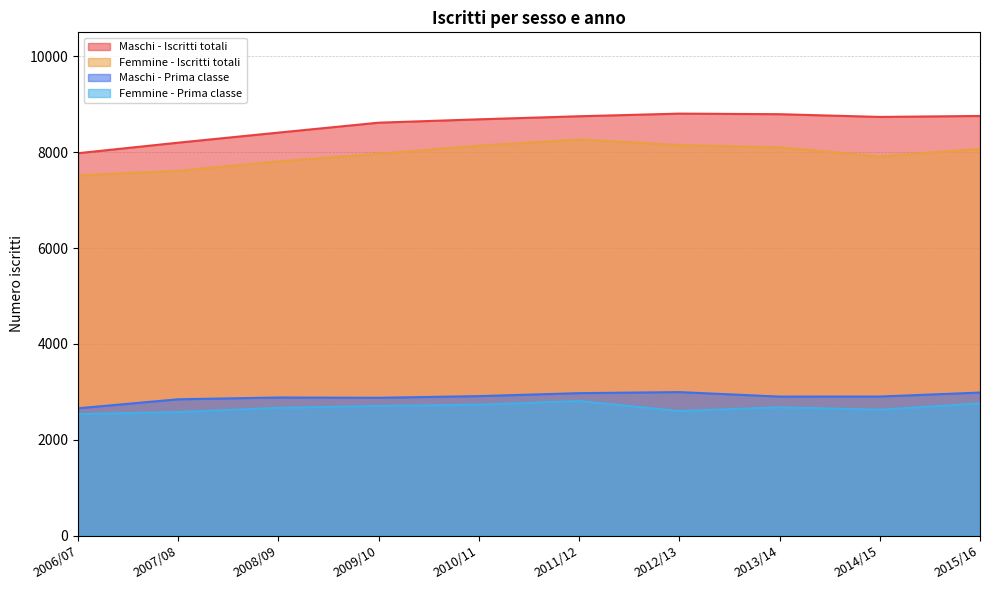

At which label does Femmine - Iscritti totali reach its minimum?

2006/07